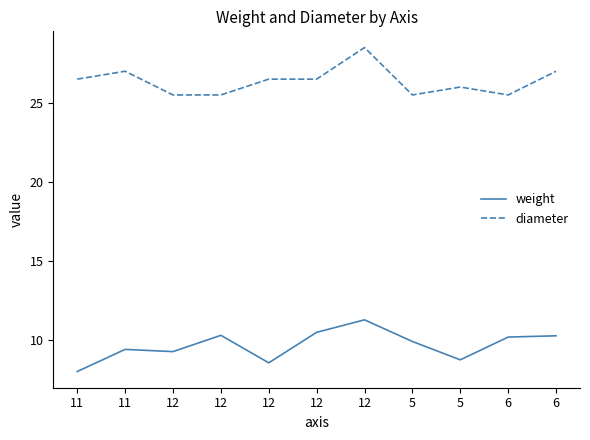

How many lines are shown in the chart?

2